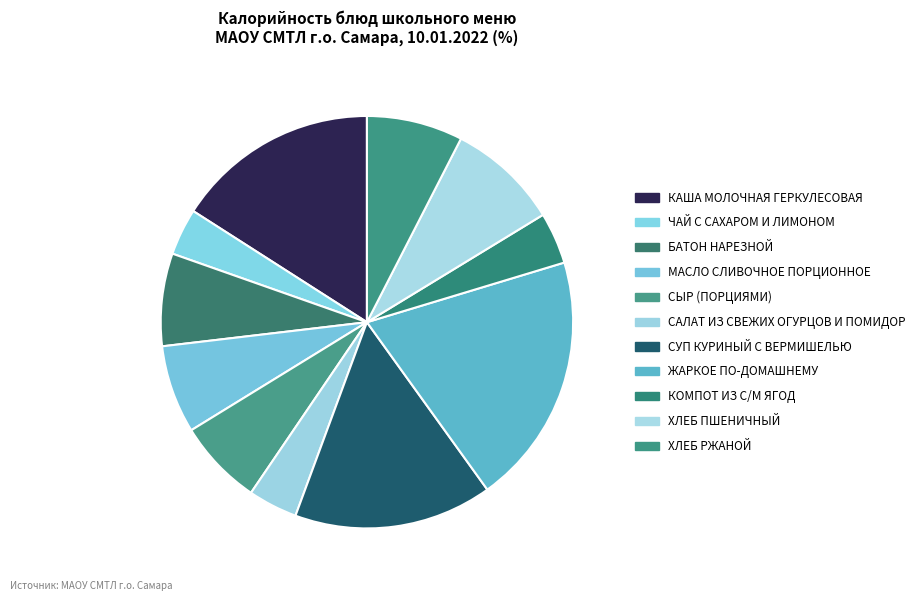

What portion of the pie excludes ХЛЕБ РЖАНОЙ?

92.5%